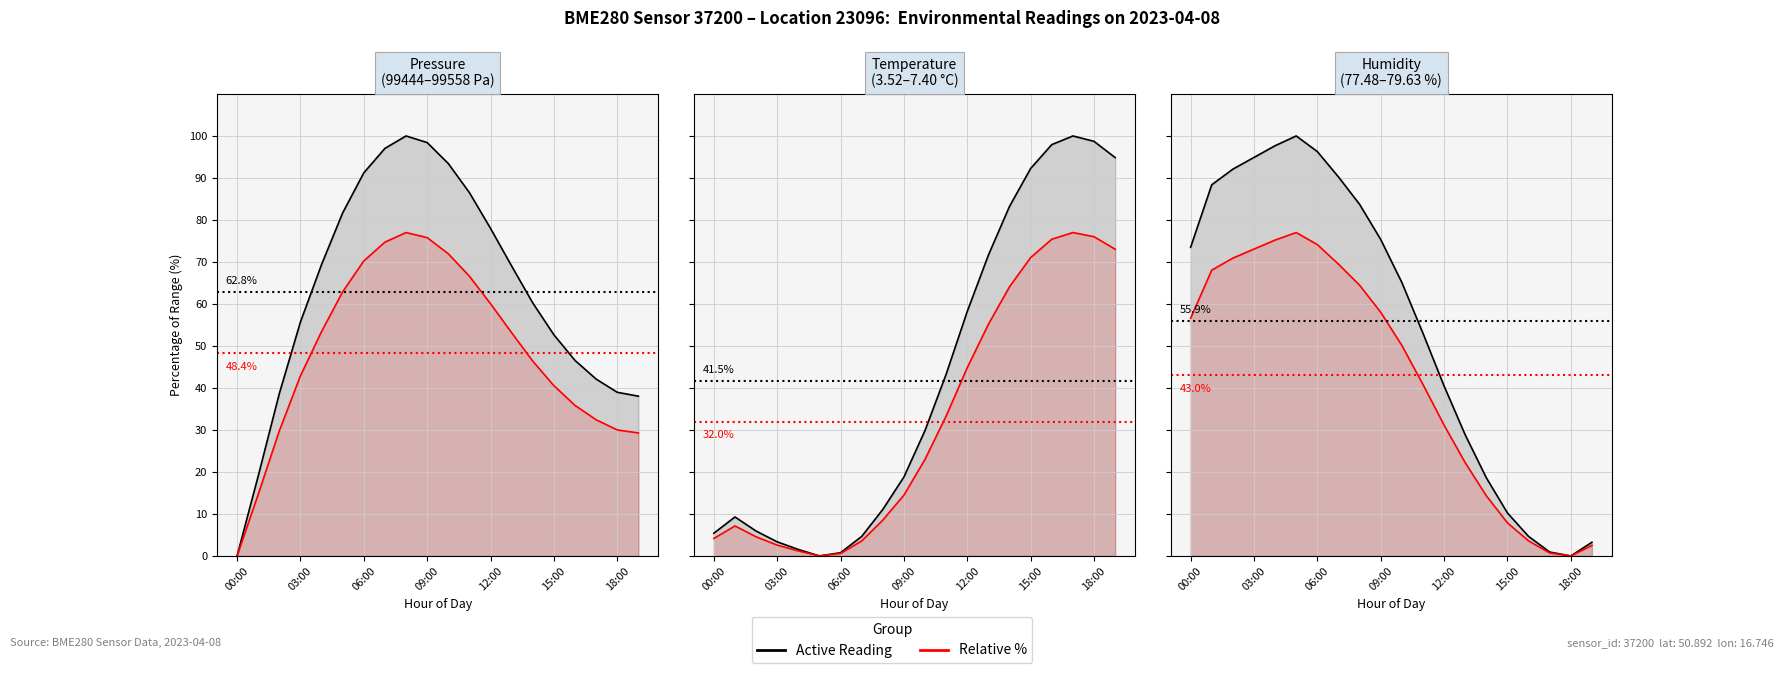

What is the spread (max minus min) of values at 8?

19.3